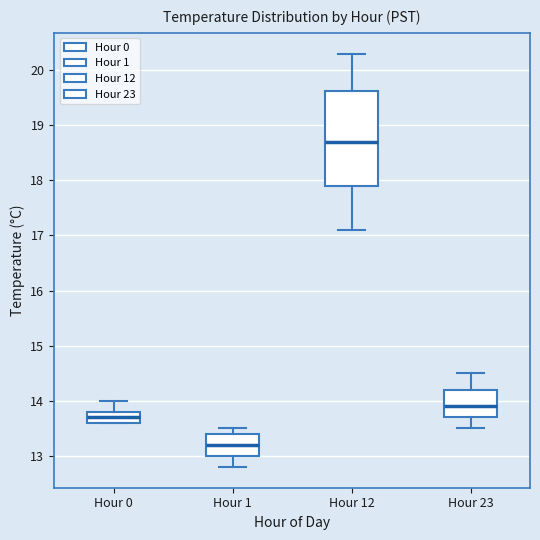

Which box has the lowest median line?

Hour 1